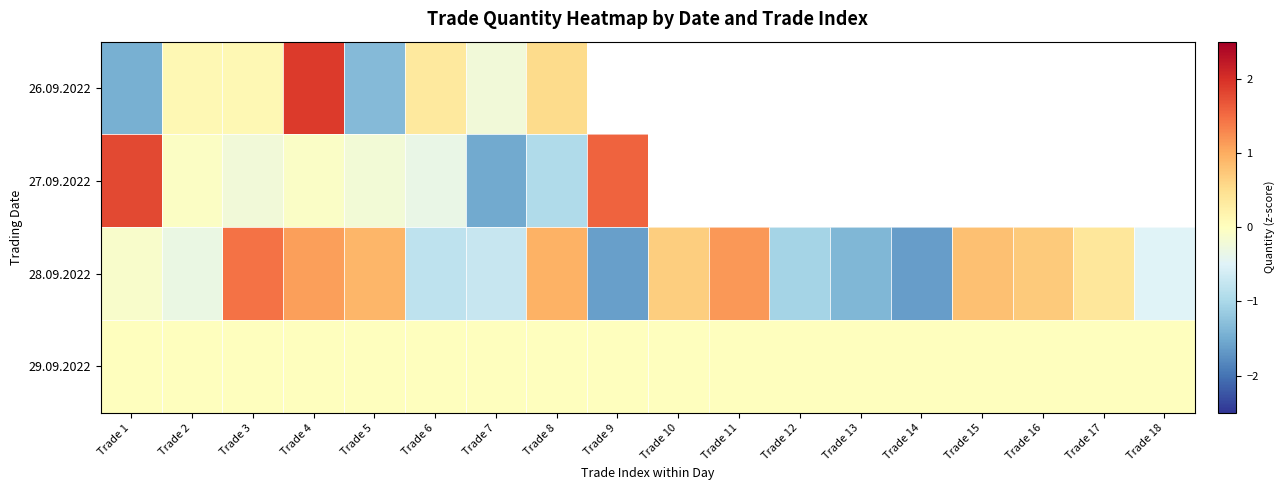

What is the approximate value of 28.09.2022 at Trade 17?

0.4